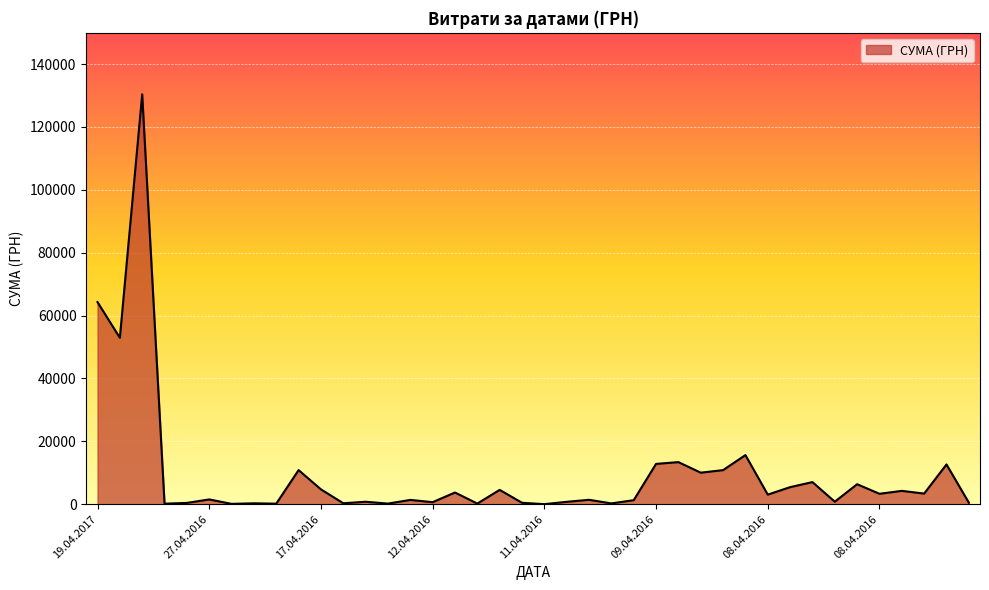

What is the minimum value shown in the chart?

22.5